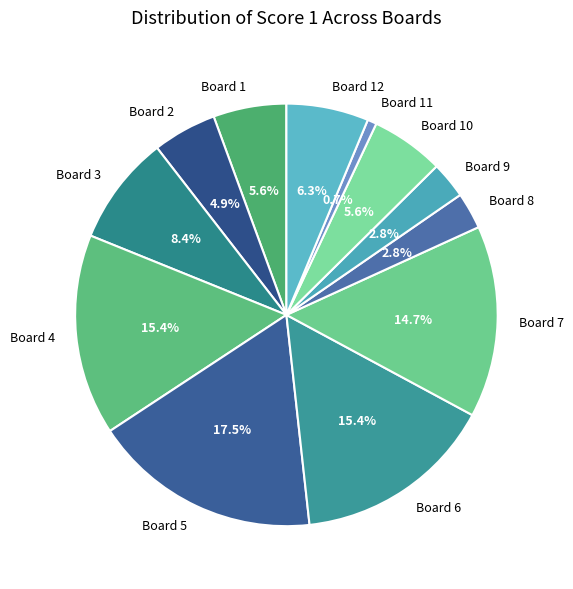

What is the ratio of the value at Board 10 to the value at Board 4?

0.4